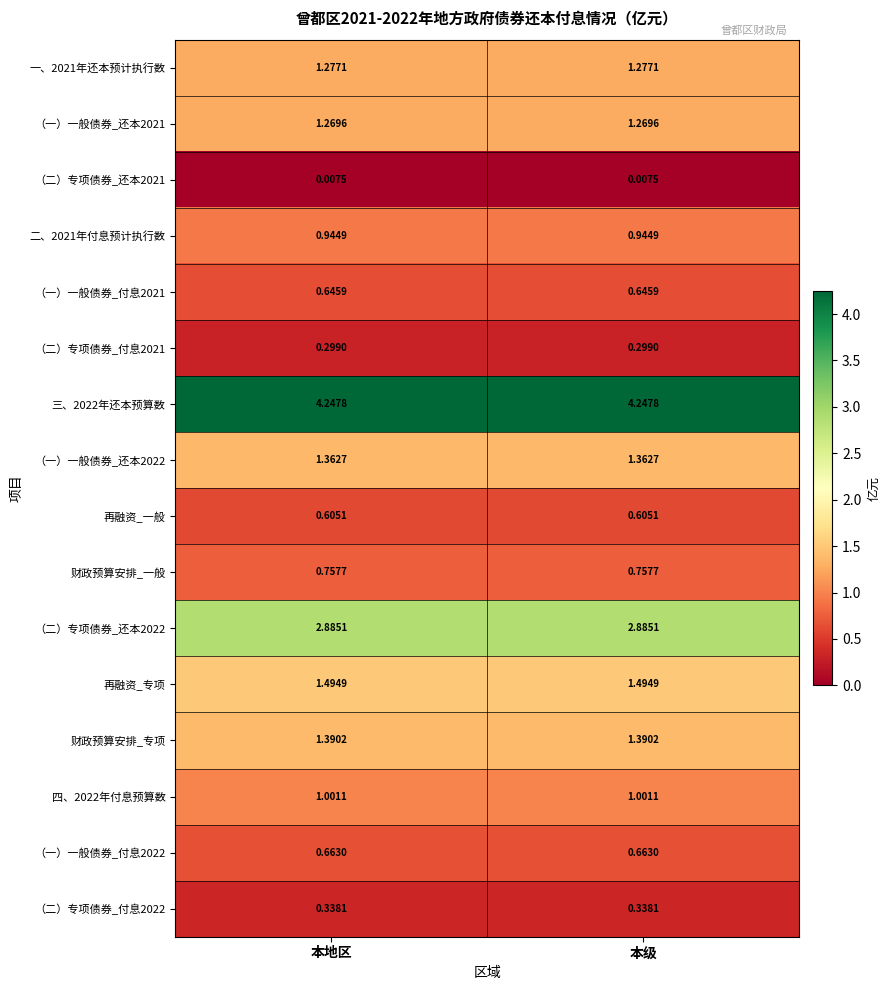

Which series has the largest total across all categories?

三、2022年还本预算数